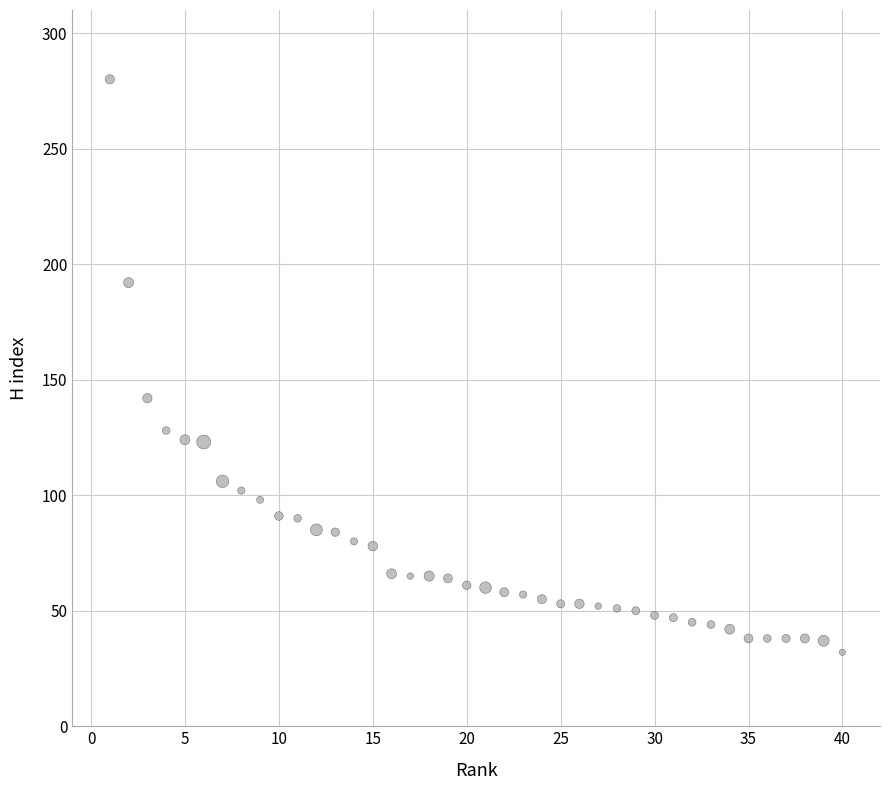

What Y value in the scatter plot is closest to 156?

142